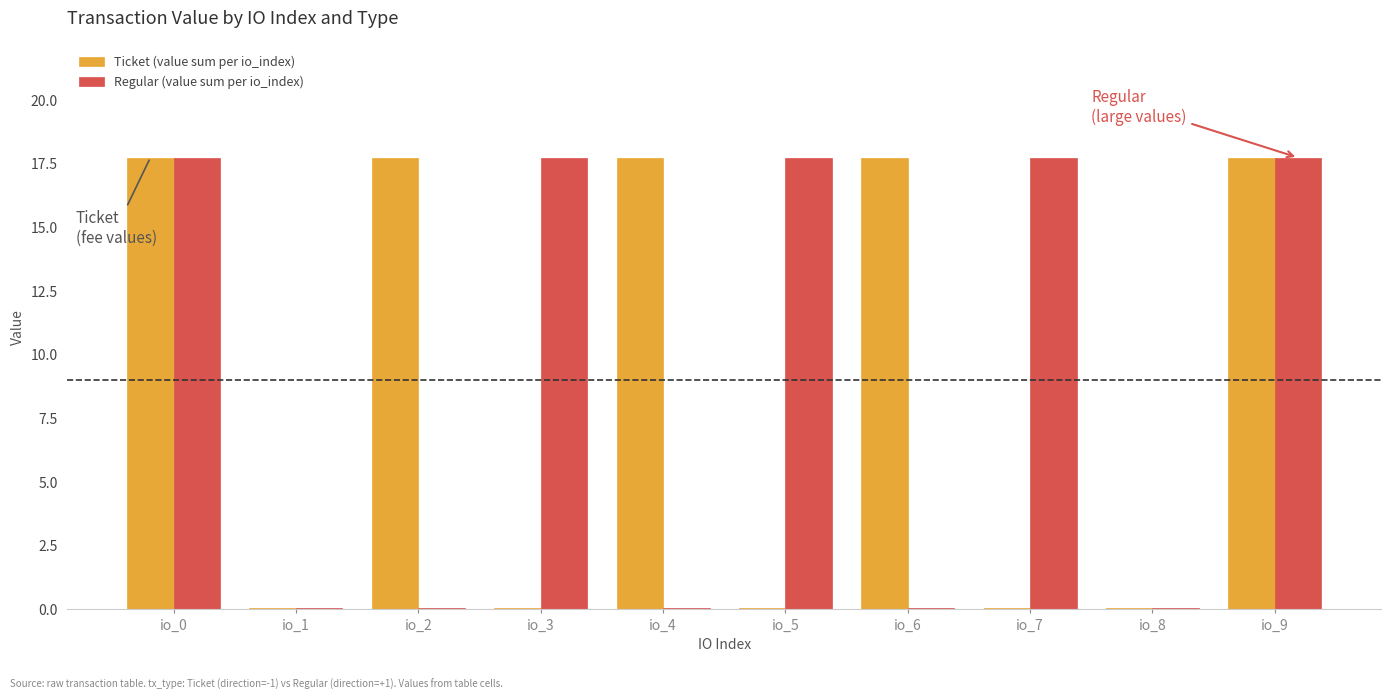

What is the spread (max minus min) of values at io_5?

17.7